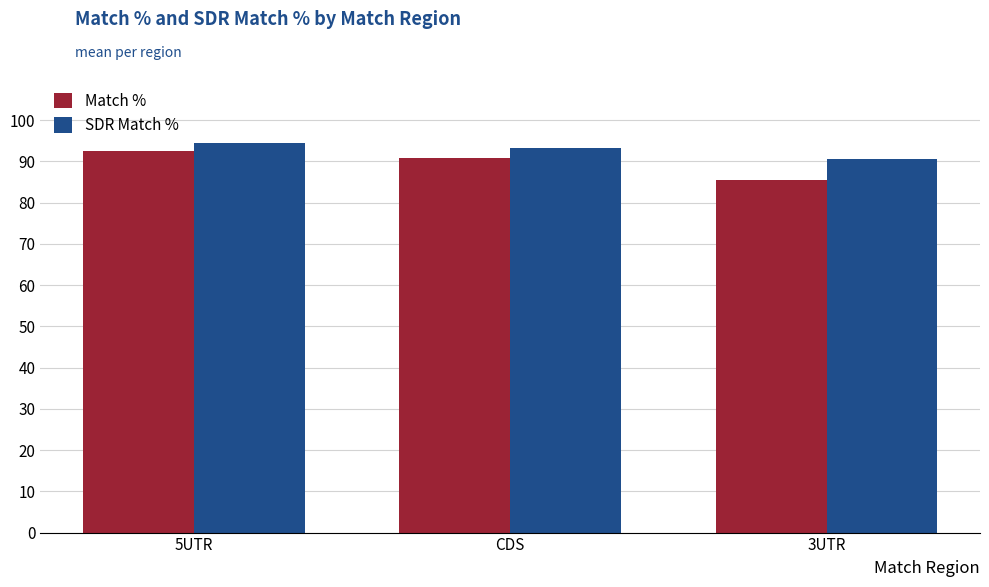

What is the maximum value shown in the chart?

94.5